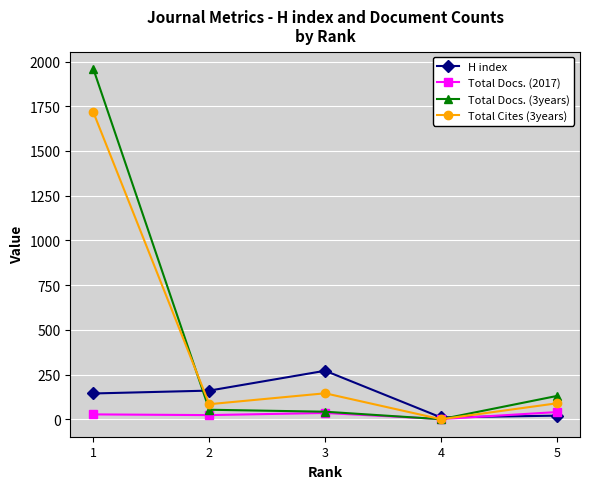

The Total Docs. (3years) series shows 53 at 2. True or false?

True